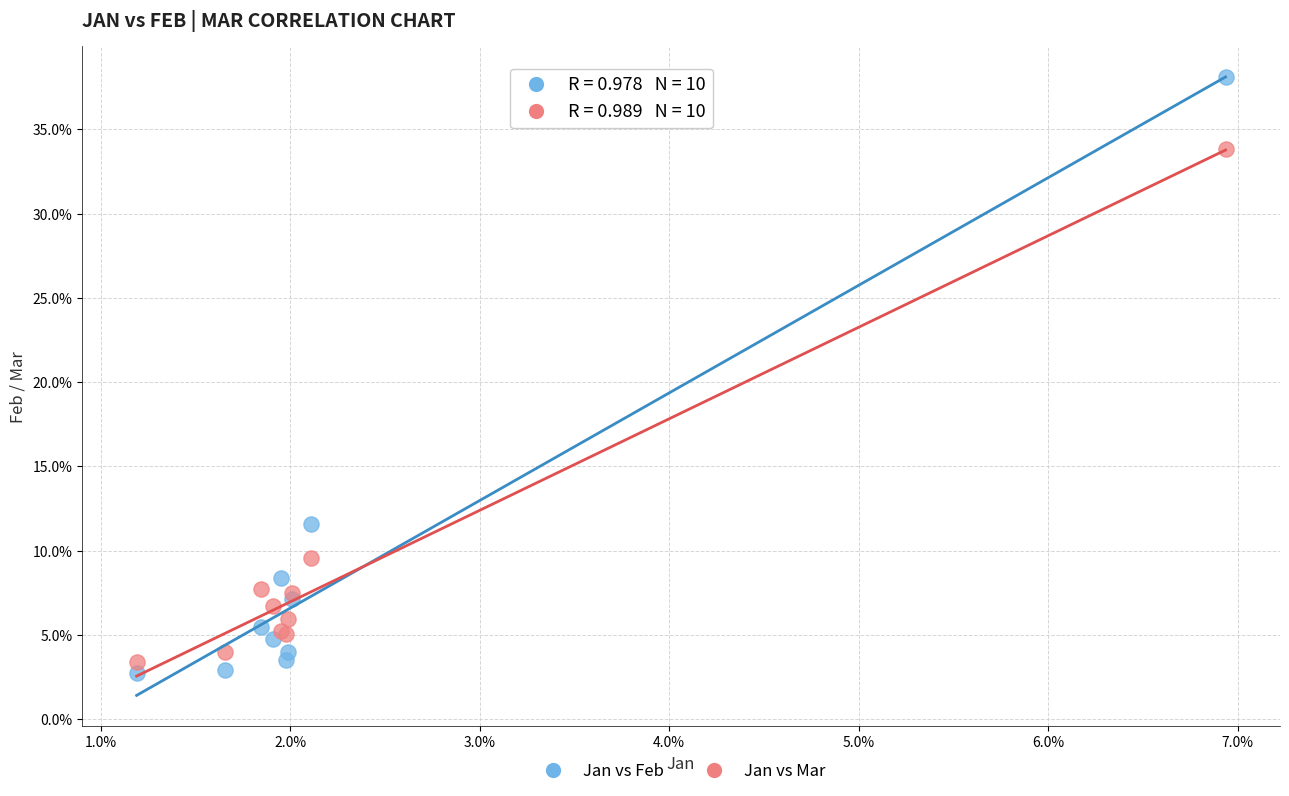

What are all the series names shown in the legend?

Jan vs Feb, Jan vs Mar